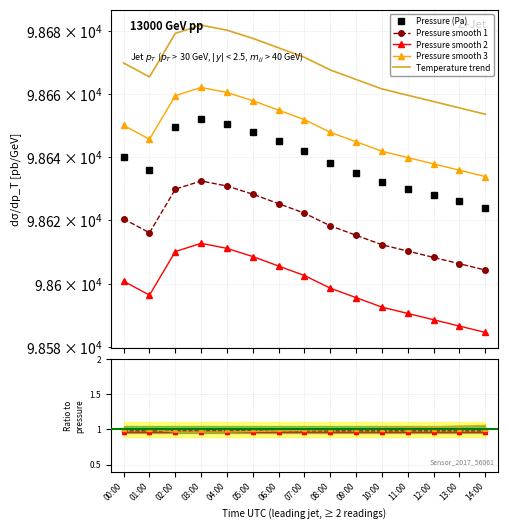

What is the greatest value displayed?

98652.2